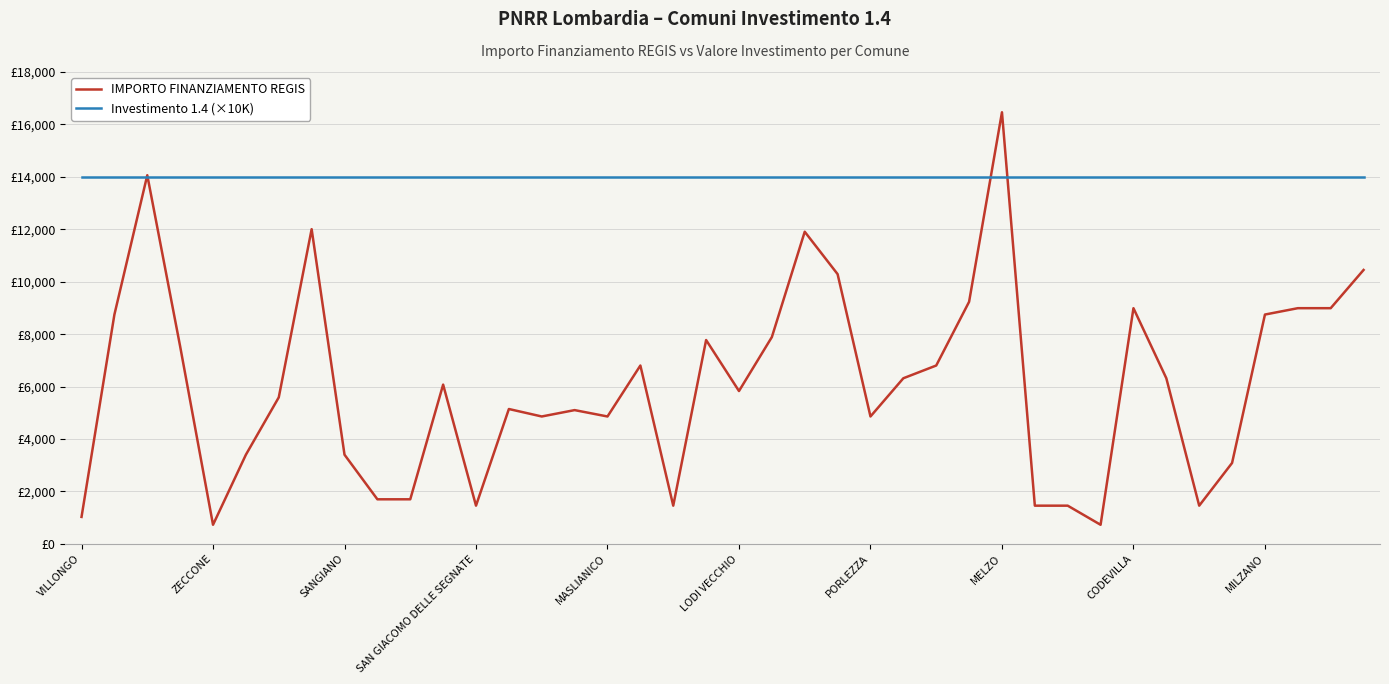

What is the sum of all IMPORTO FINANZIAMENTO REGIS values?

243716